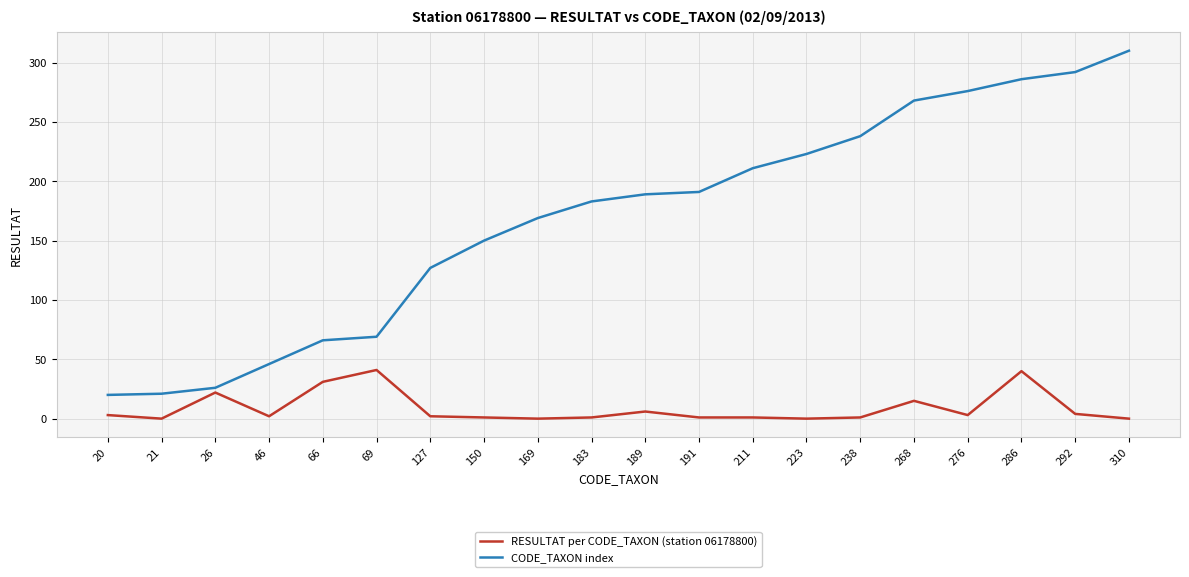

At which label is CODE_TAXON index closest to 165?

169